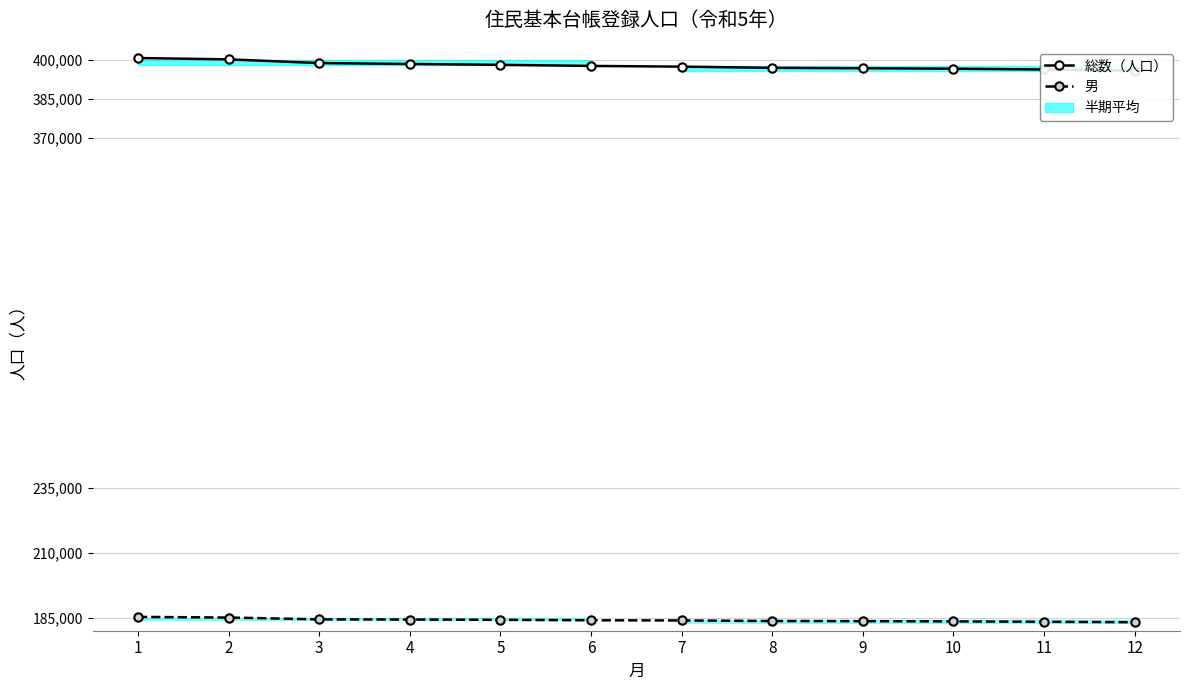

What is the difference between the 総数（人口） values at 11 and 8?

628